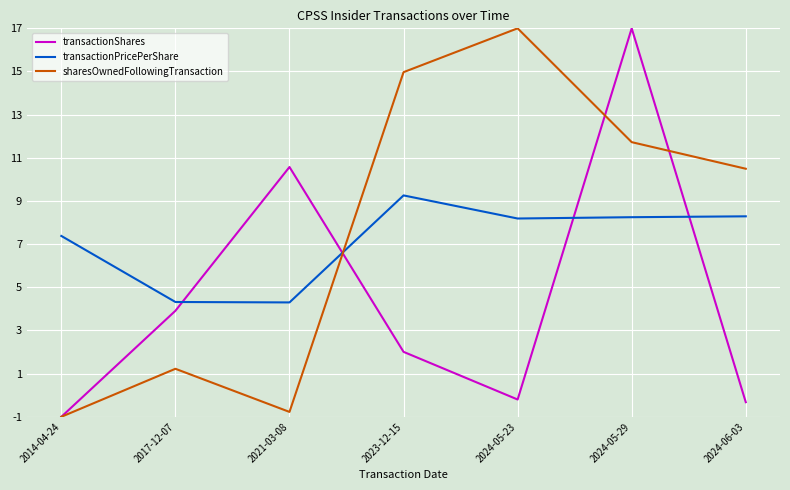

Is it true that transactionShares equals 10.6 at 2021-03-08?

True